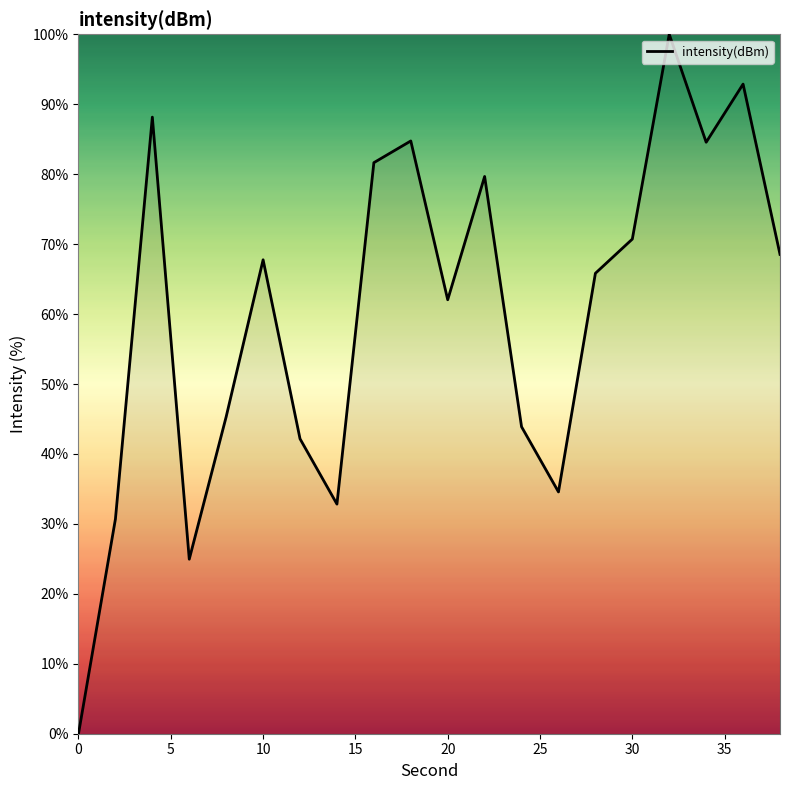

What is the sum of all values?

1201.0